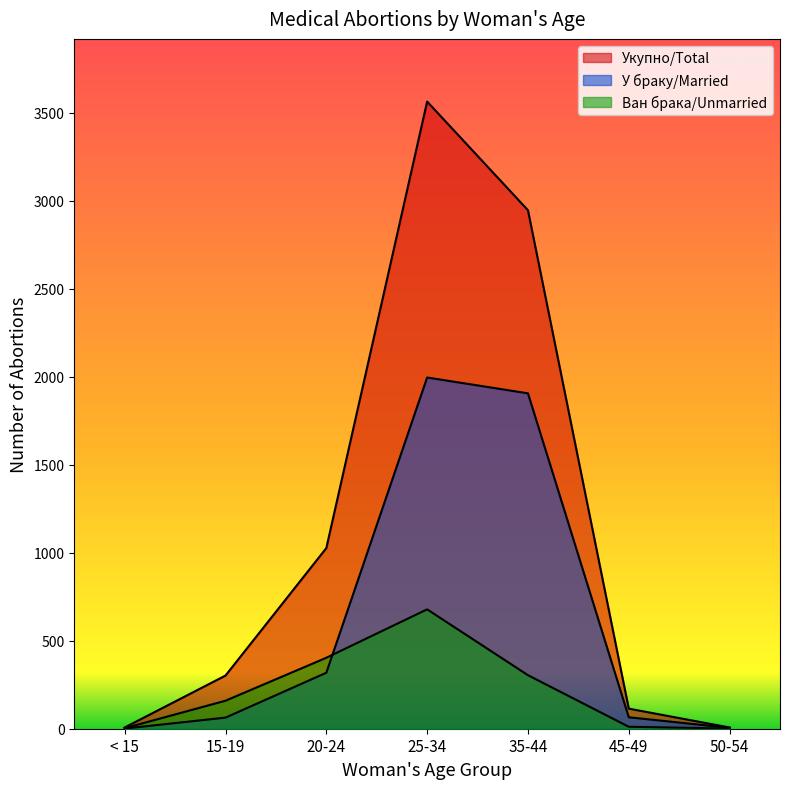

What is the minimum value for Укупно/Total?

7